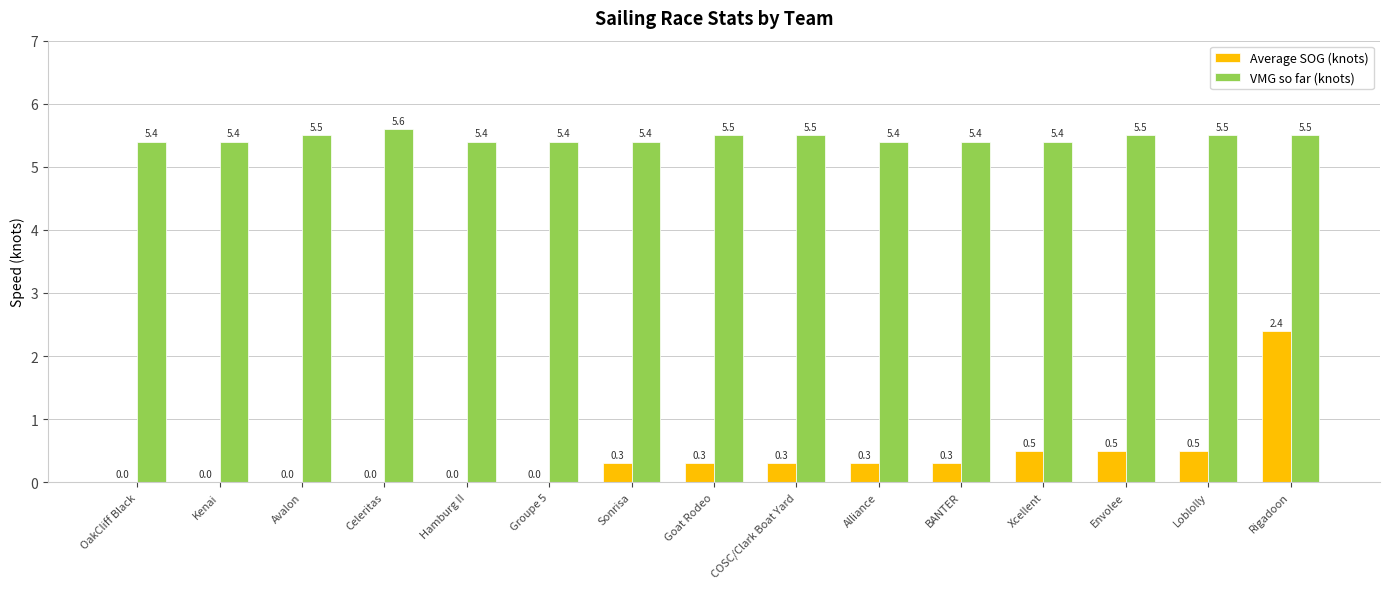

Count the Average SOG (knots) values in the range 0 to 1.

14